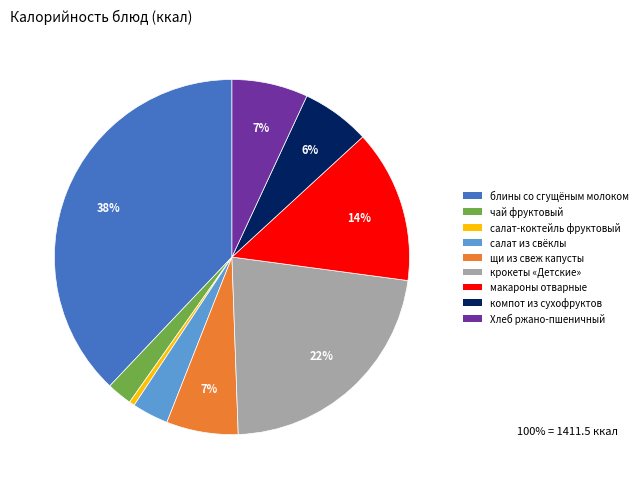

Combined, do чай фруктовый and блины со сгущёным молоком account for over 50%?

No